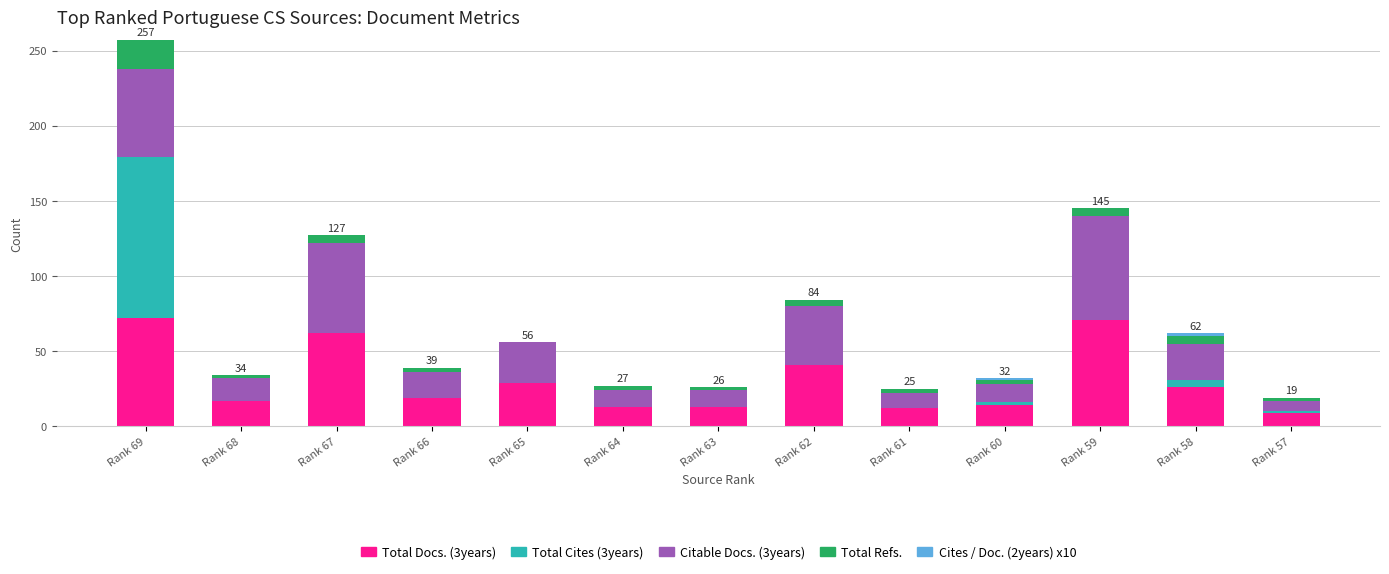

At which category is the sum across all series the highest?

Rank 69